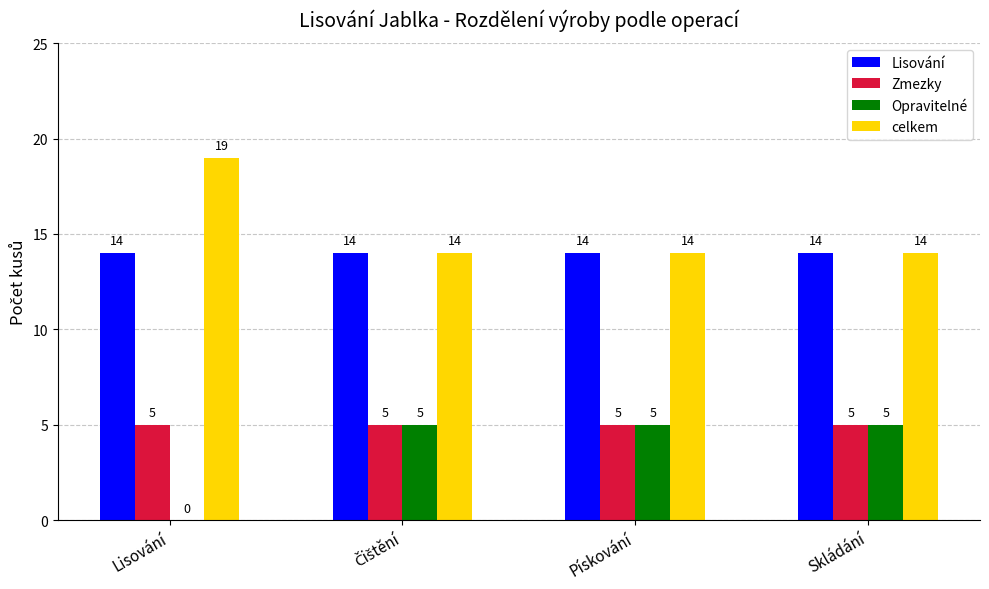

The celkem series shows 4 at Lisování. True or false?

False